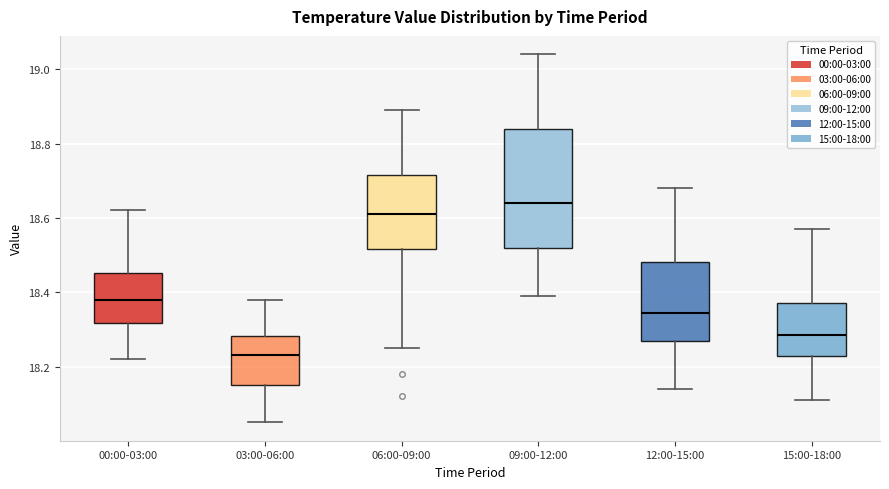

Which box has the lowest median line?

03:00-06:00